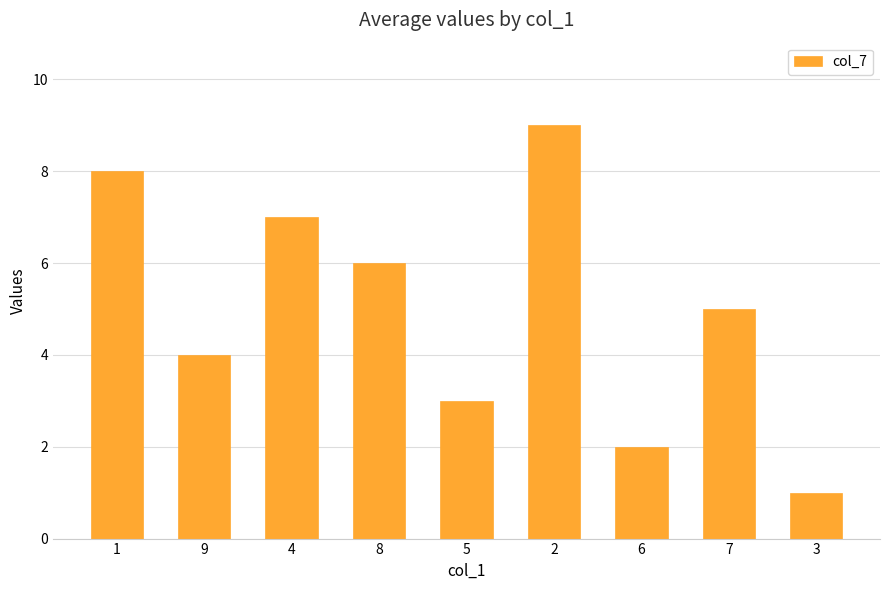

How many data points does each series have?

9